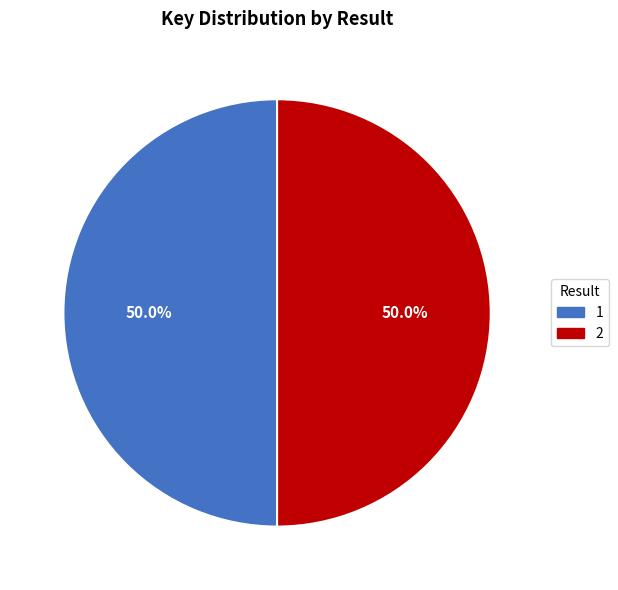

Combined, what portion of the pie is 2 and 1?

100.0%